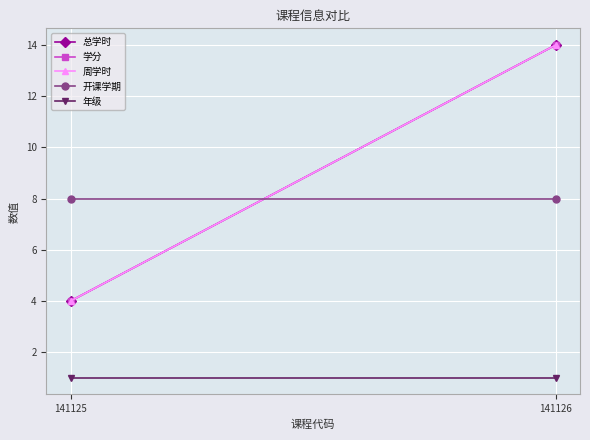

What is the difference between the maximum and minimum values in the 学分 series?

10